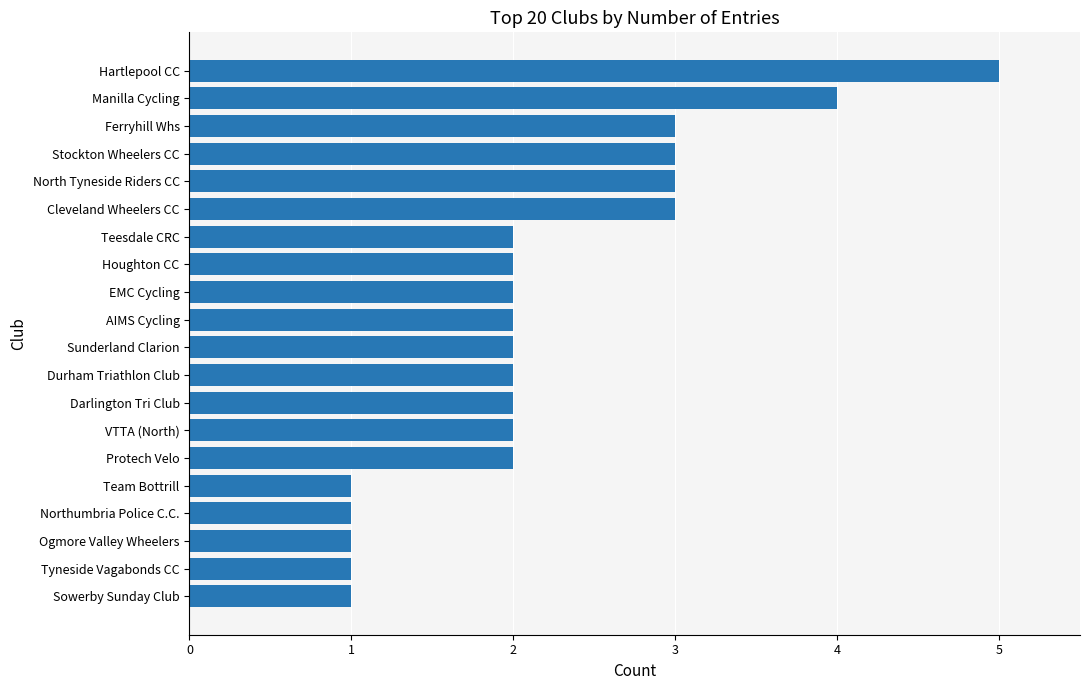

How many distinct data groups are displayed?

1